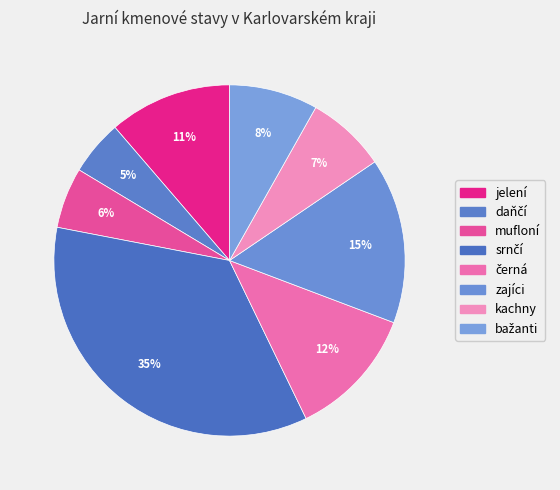

How many slices are in this pie chart?

8